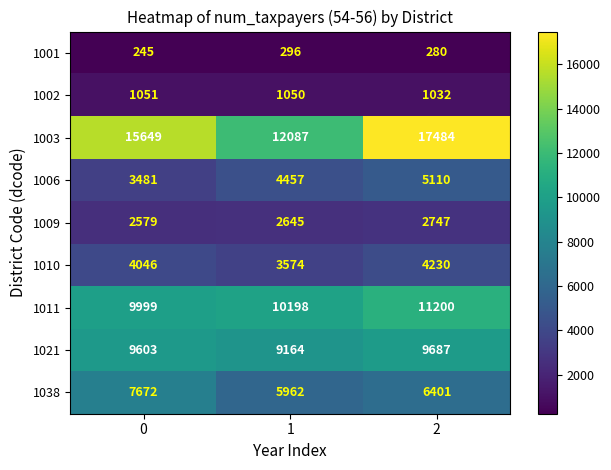

Reading left to right, what are all the values shown in this chart?

1001: 0=245	1=296	2=280
1002: 0=1051	1=1050	2=1032
1003: 0=15649	1=12087	2=17484
1006: 0=3481	1=4457	2=5110
1009: 0=2579	1=2645	2=2747
1010: 0=4046	1=3574	2=4230
1011: 0=9999	1=10198	2=11200
1021: 0=9603	1=9164	2=9687
1038: 0=7672	1=5962	2=6401